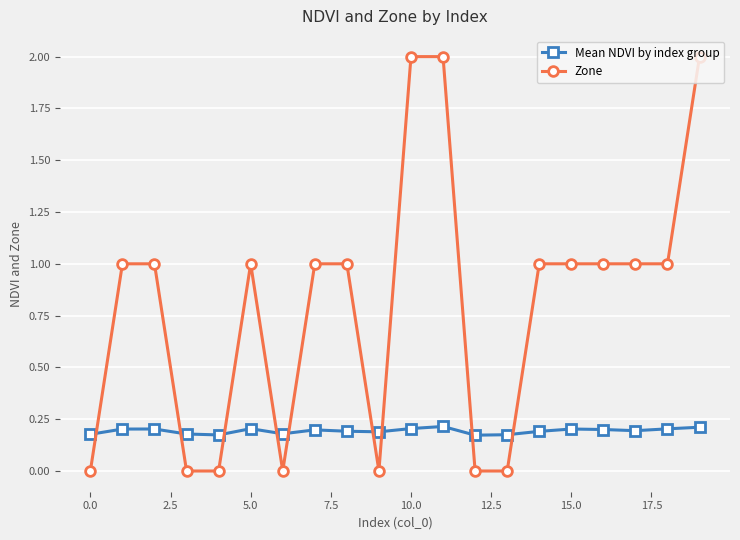

True or false: Zone and Mean NDVI by index group cross at least once.

True